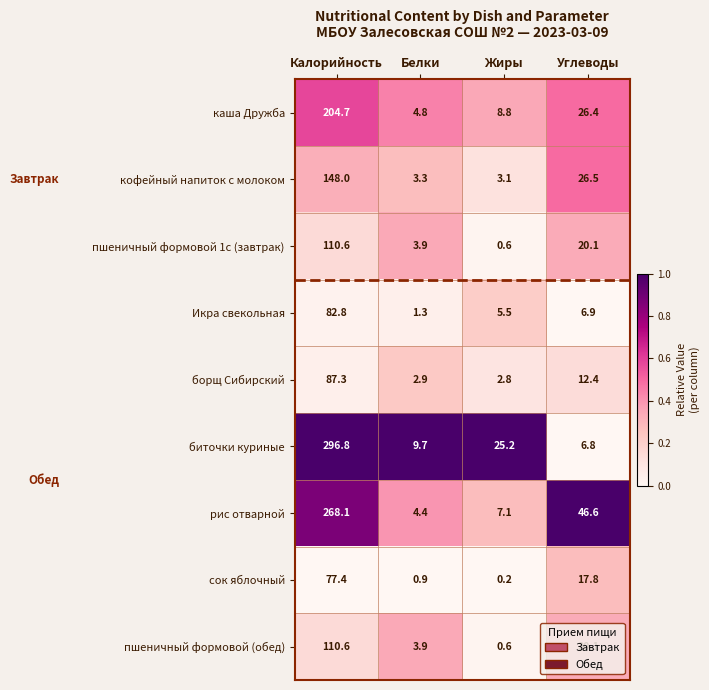

At which label does сок яблочный first exceed 17?

Калорийность